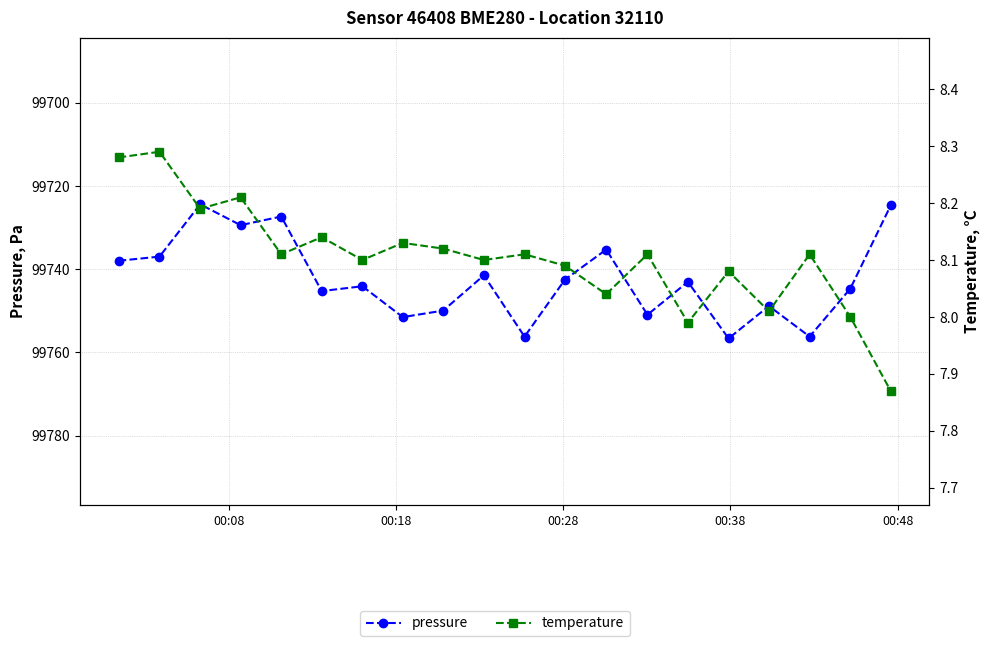

List the series in order of their peak value, lowest first.

temperature, pressure